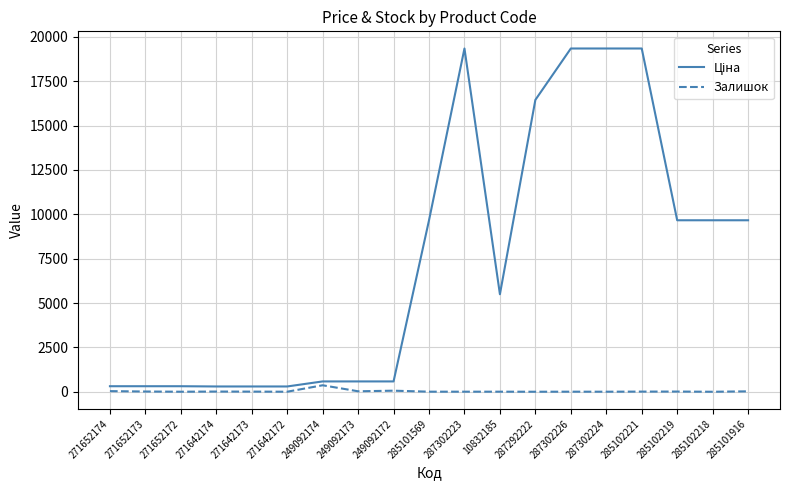

Is it true that Залишок equals 3.0 at 285102218?

True